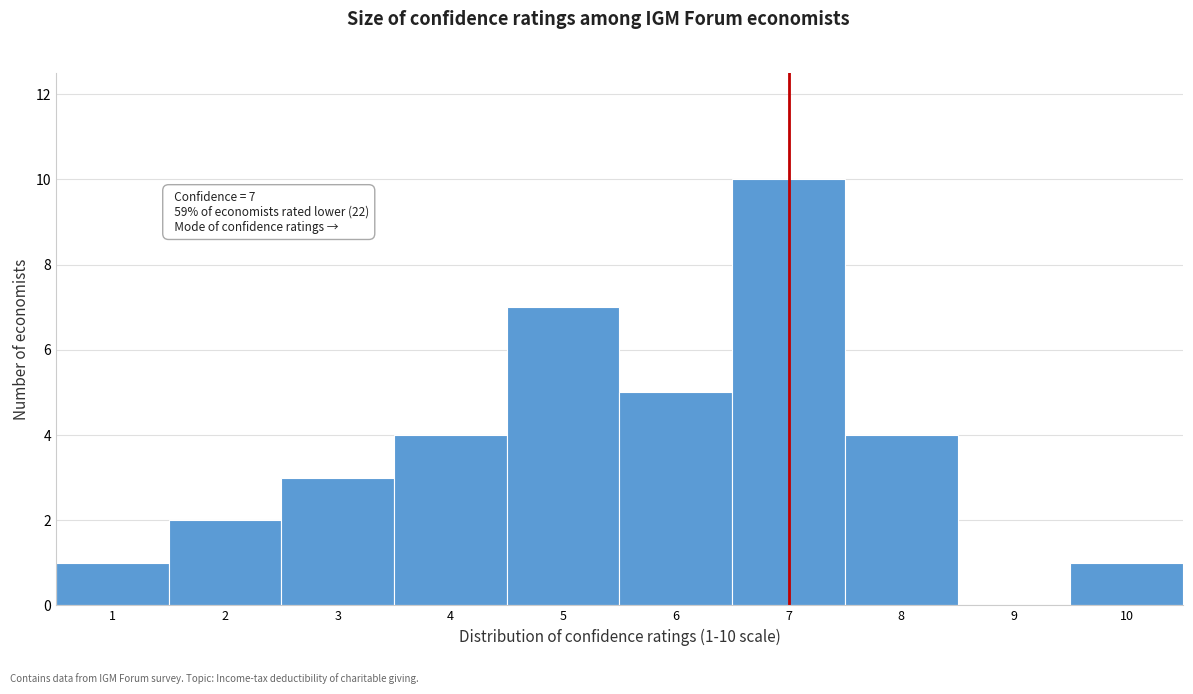

Over which range of the x-axis is the bar tallest?

6.5 to 7.5